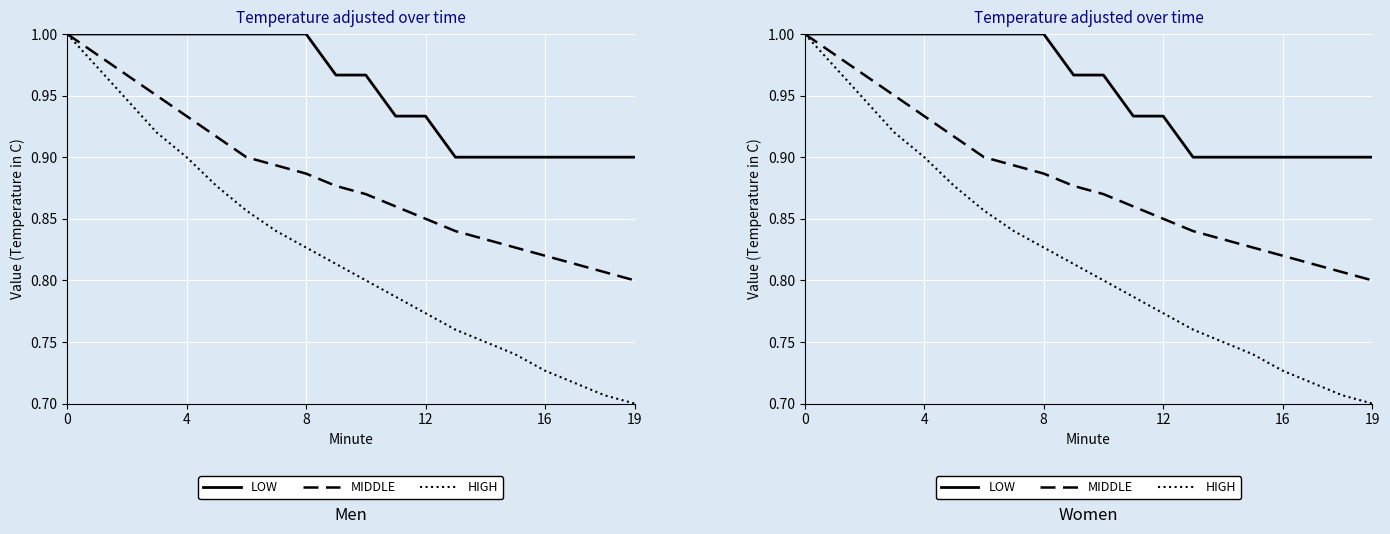

Which series has the largest range (max minus min)?

HIGH